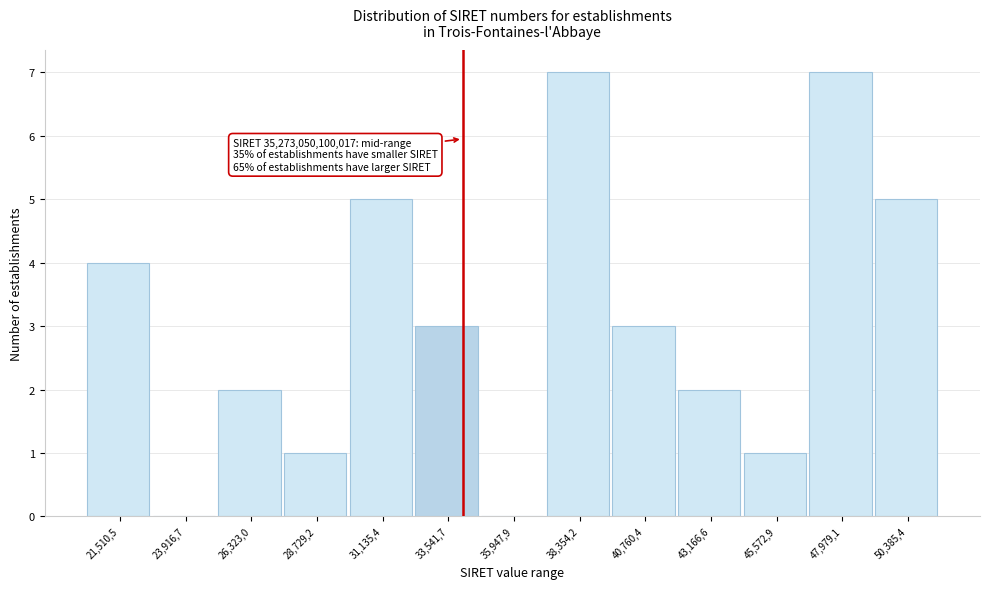

Reading left to right, extract all data points from this chart.

21,510,5=4	23,916,7=0	26,323,0=2	28,729,2=1	31,135,4=5	33,541,7=3	35,947,9=0	38,354,2=7	40,760,4=3	43,166,6=2	45,572,9=1	47,979,1=7	50,385,4=5